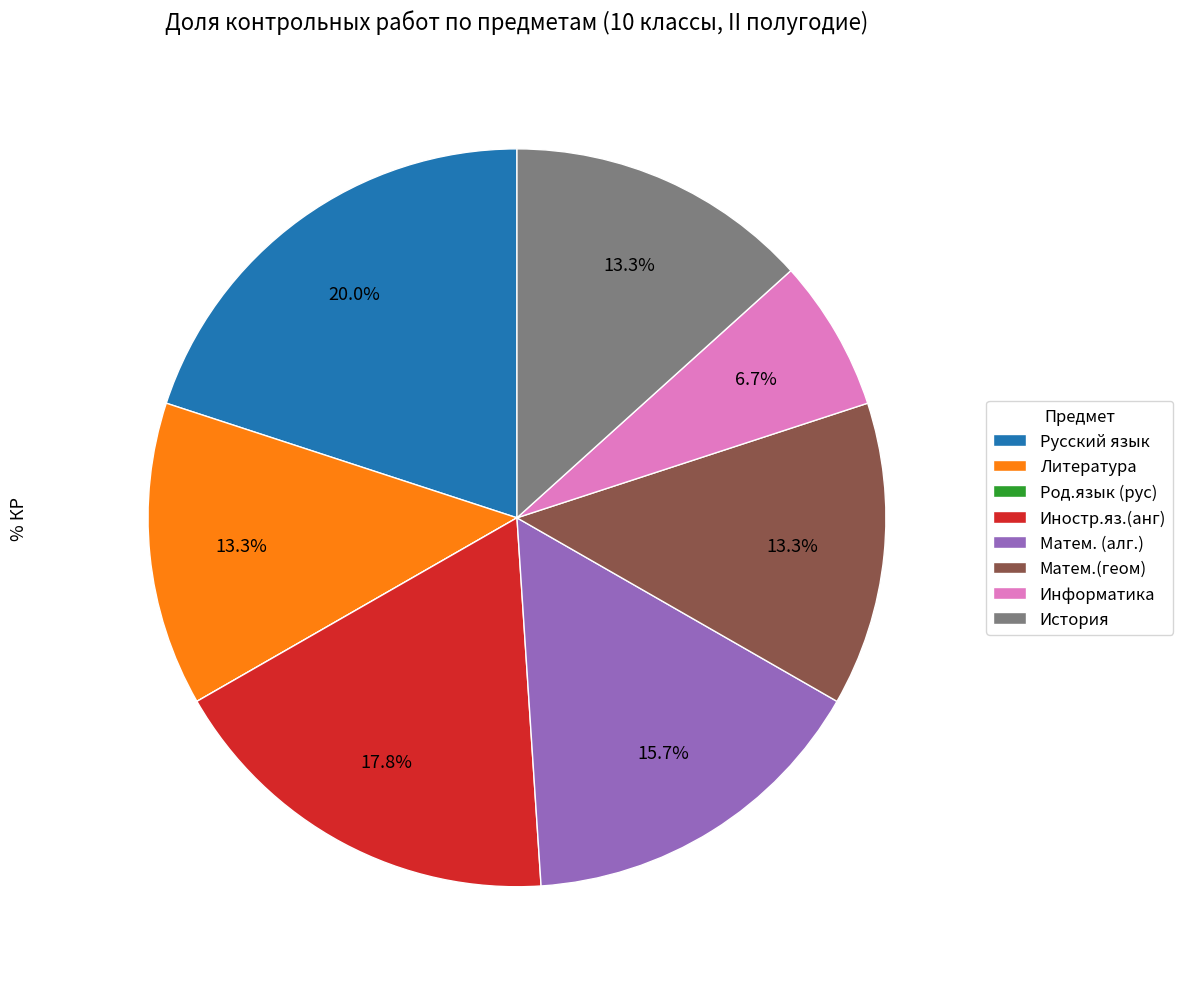

To the nearest percent, what portion does Матем. (алг.) represent?

16%